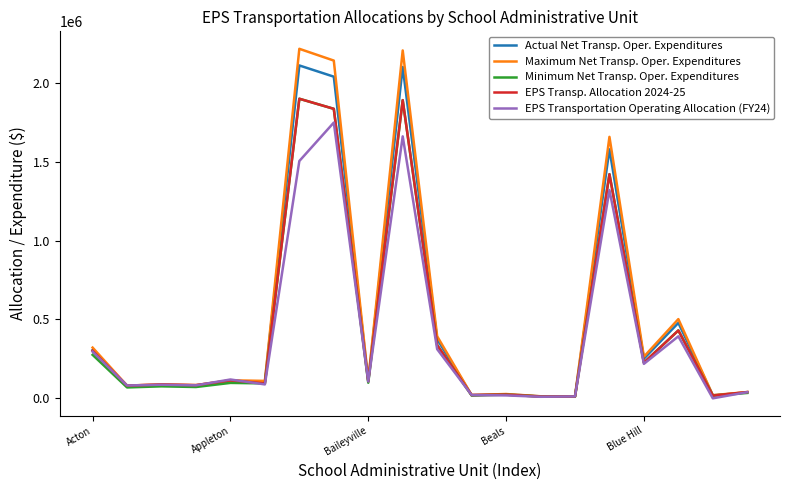

Which series has the largest total across all categories?

Maximum Net Transp. Oper. Expenditures